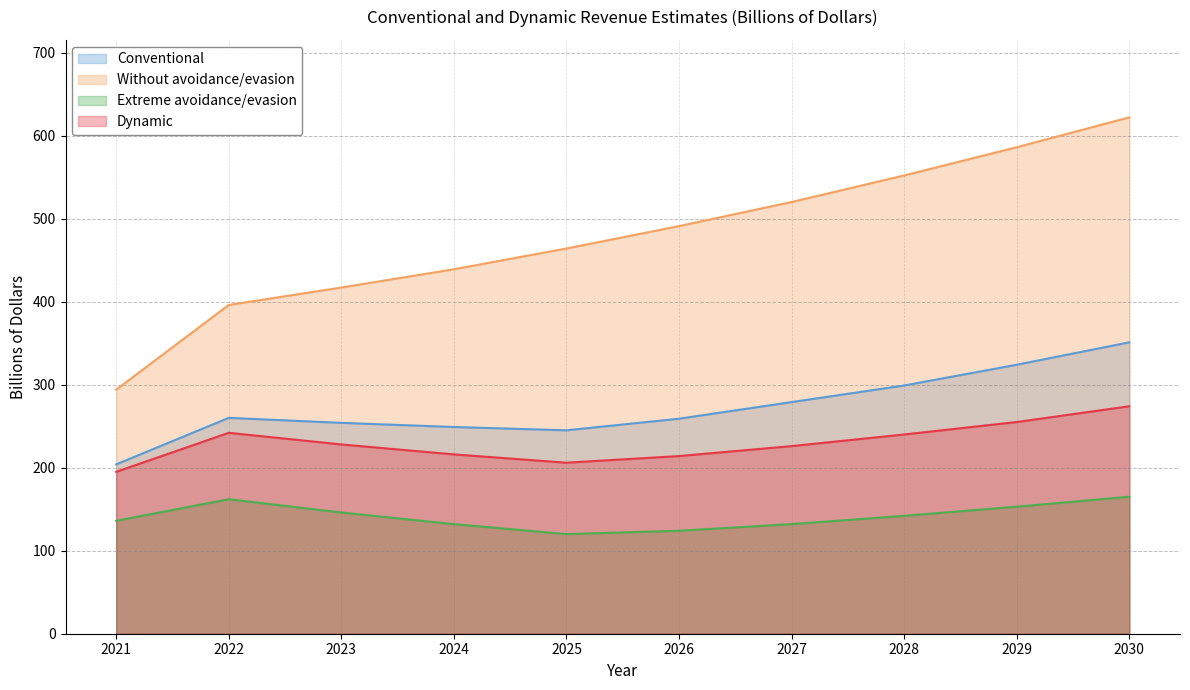

Is the value of Extreme avoidance/evasion at 2025 greater than the value of Dynamic at 2025?

No